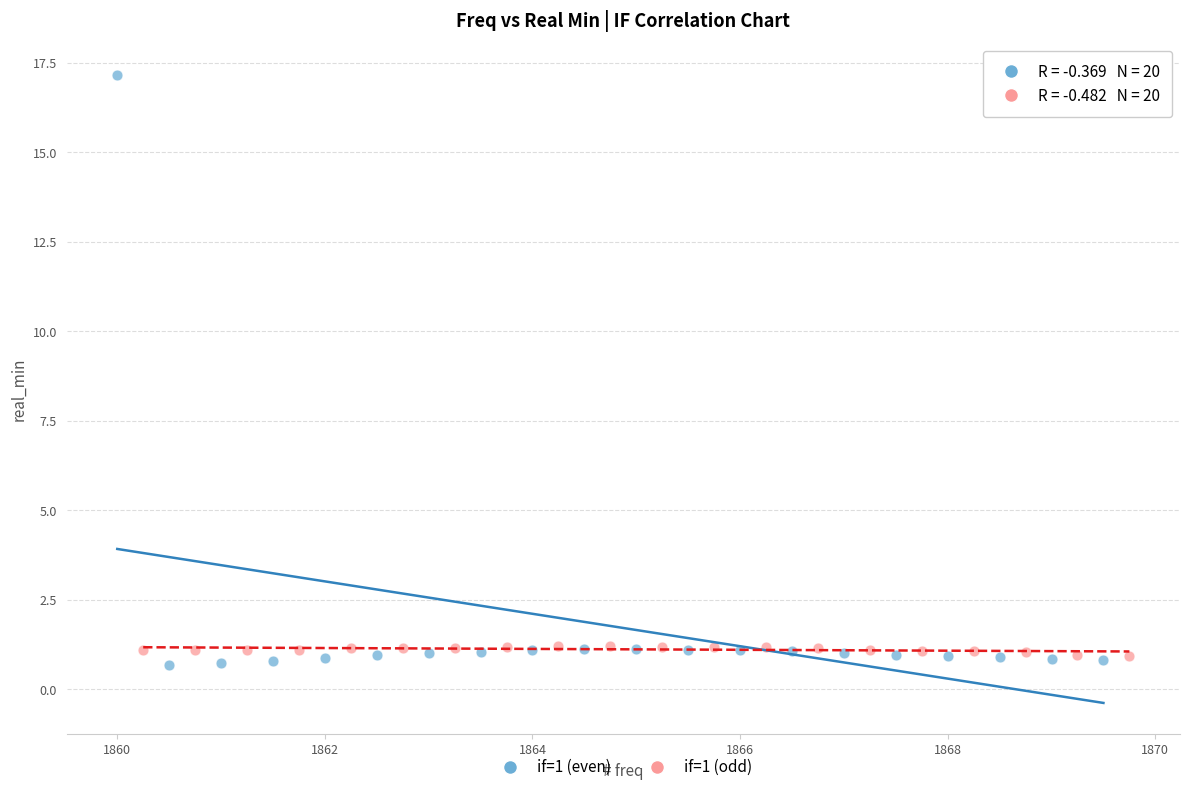

Which series has the largest Y range (max minus min)?

if=1 (even)